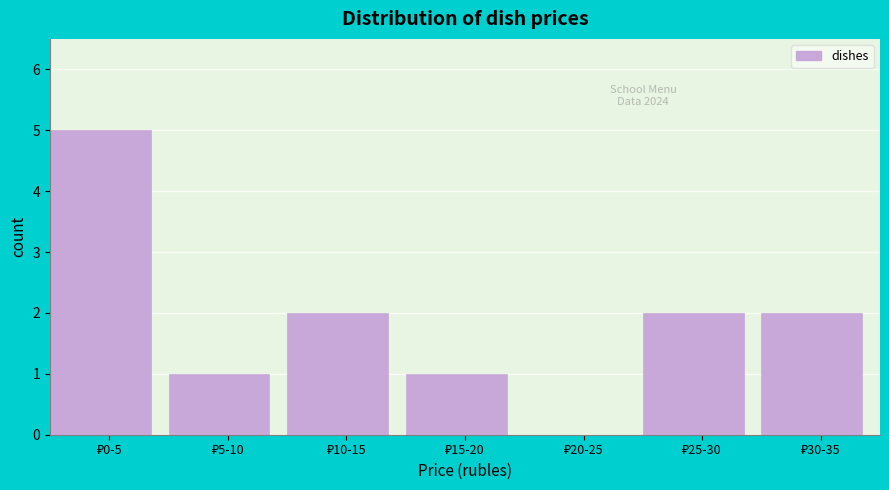

What is the greatest value displayed?

5